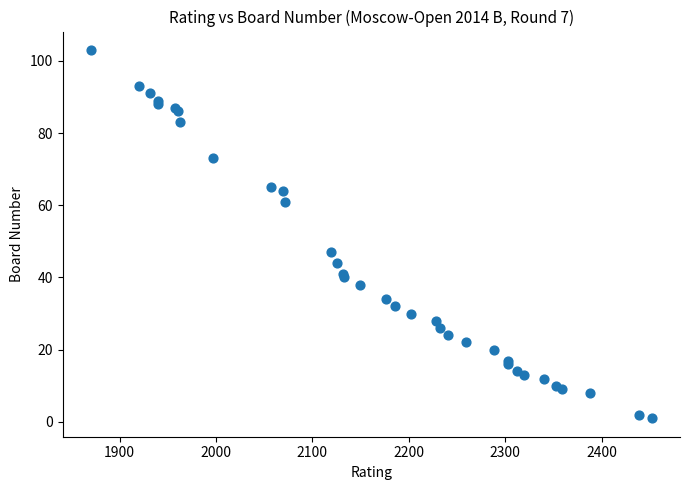

What Y value in the scatter plot is closest to 52?

47